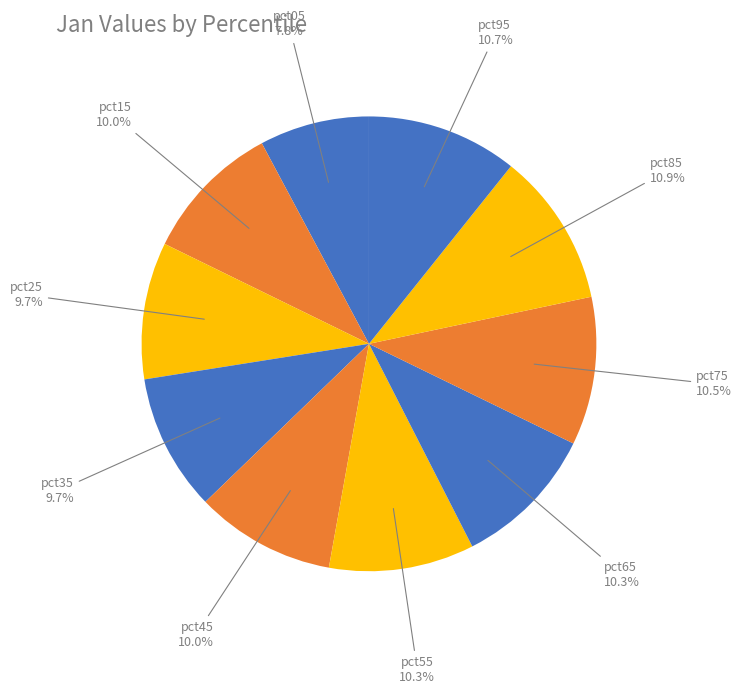

Count the number of slices in the pie.

10